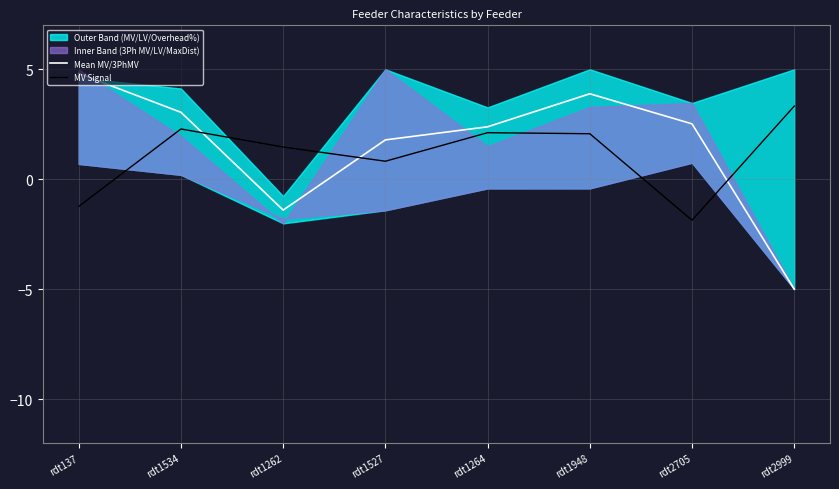

Rank the series by their average value, from lowest to highest.

MV Signal, Mean MV/3PhMV